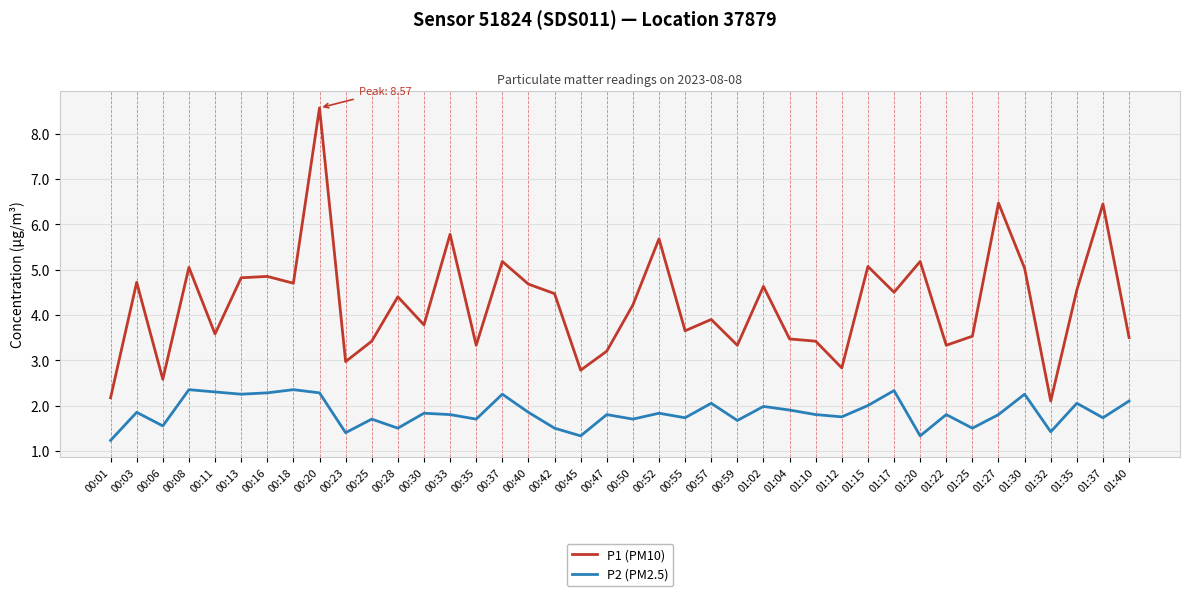

Does the chart have visible grid lines?

Yes